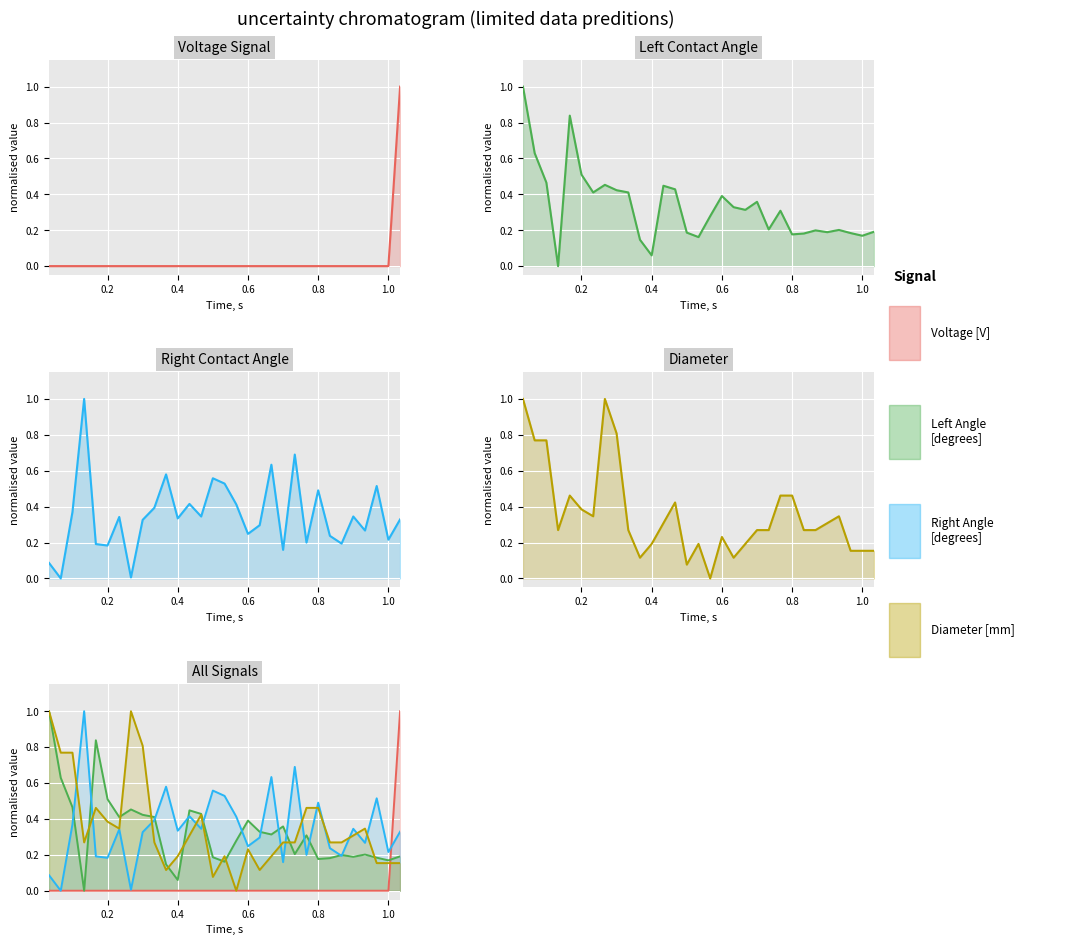

True or false: right_angle has more than 1 points higher than both neighbors.

True